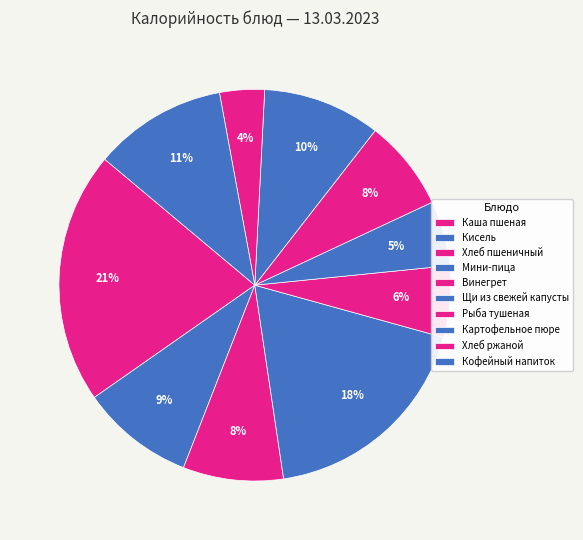

How much of the chart is everything except Каша пшеная?

79.2%